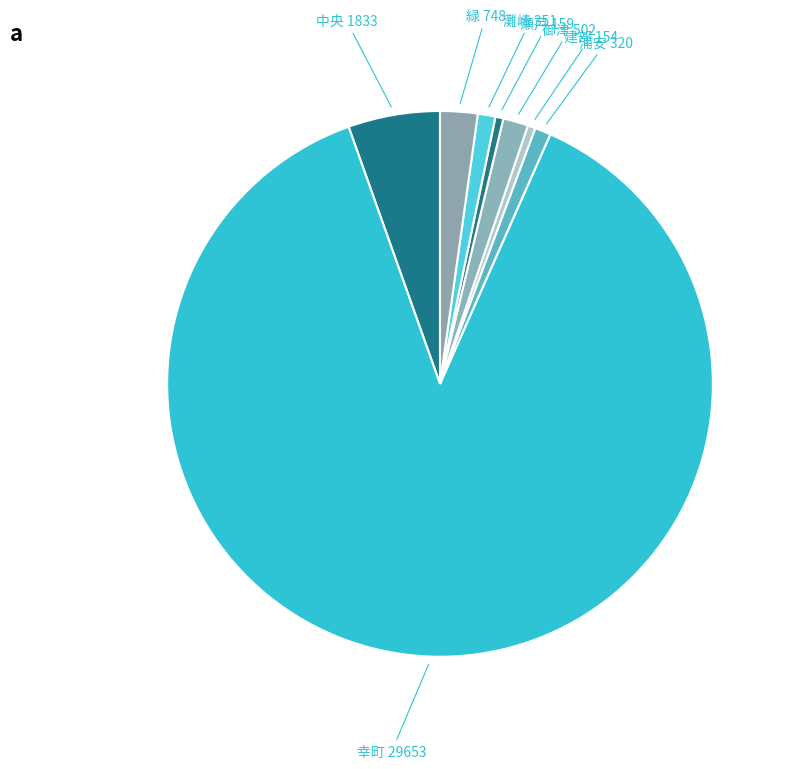

Between 瀬戸 and 中央, which is larger?

中央